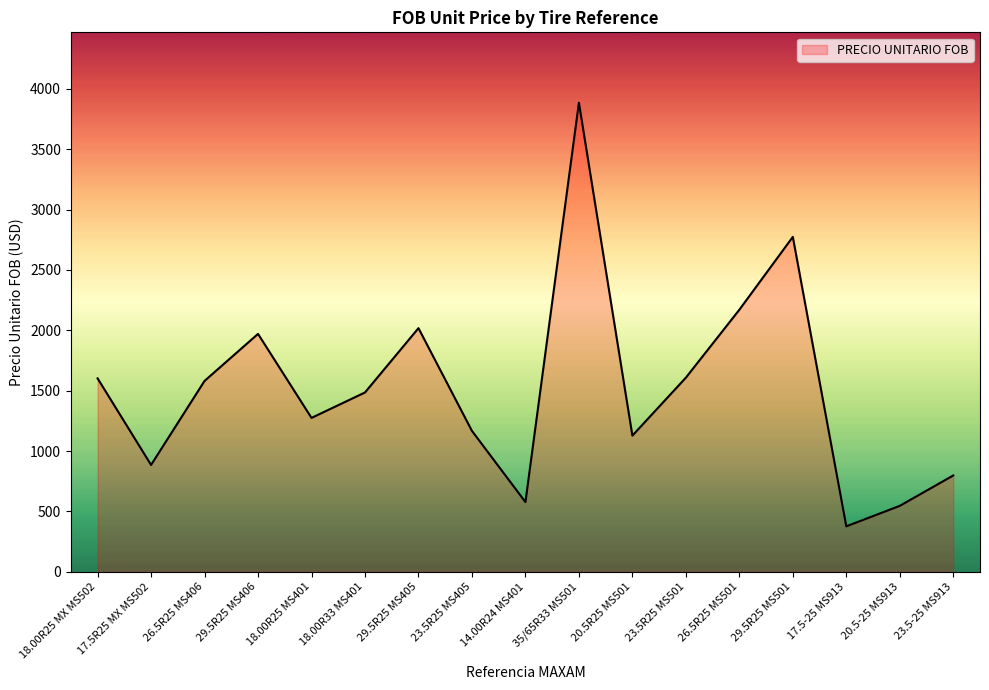

Which label corresponds to the largest value in the chart?

35/65R33 MS501